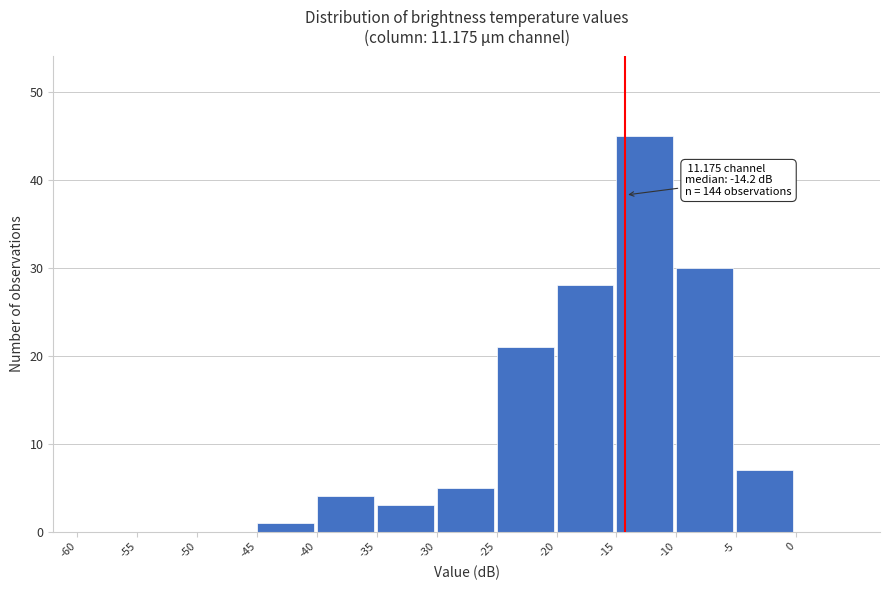

Which range on the x-axis has the tallest bar?

-15 to -10